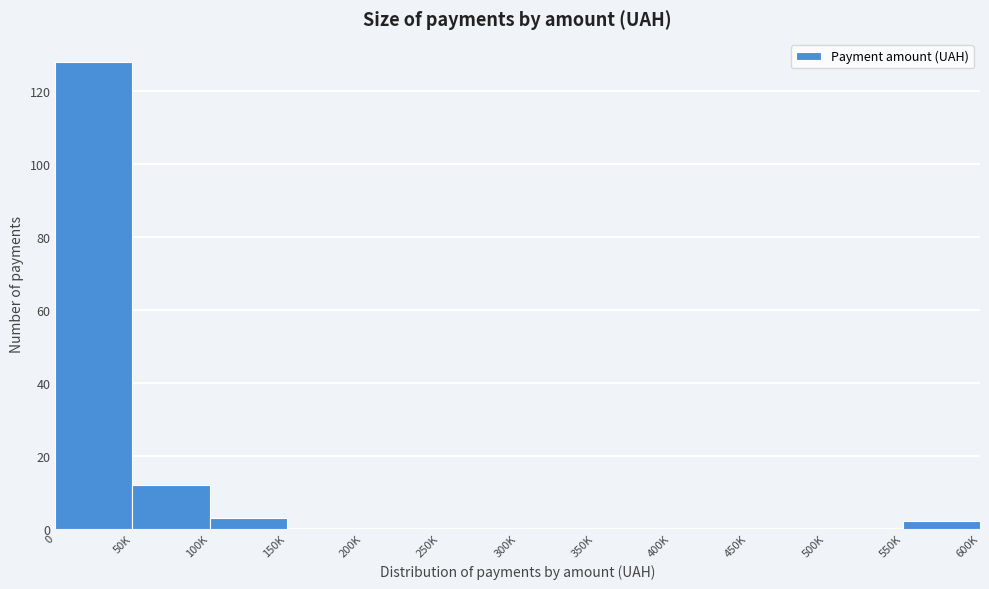

Reading right to left, what are all the values shown in this chart?

550K=2	500K=0	450K=0	400K=0	350K=0	300K=0	250K=0	200K=0	150K=0	100K=3	50K=12	0=128